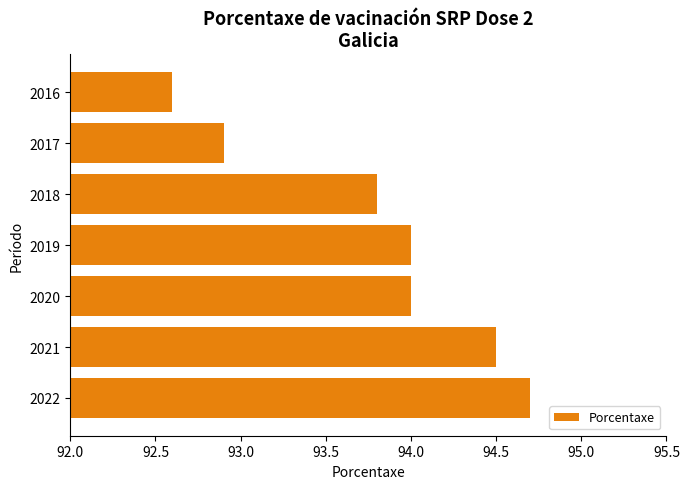

What is the maximum value shown in the chart?

94.7